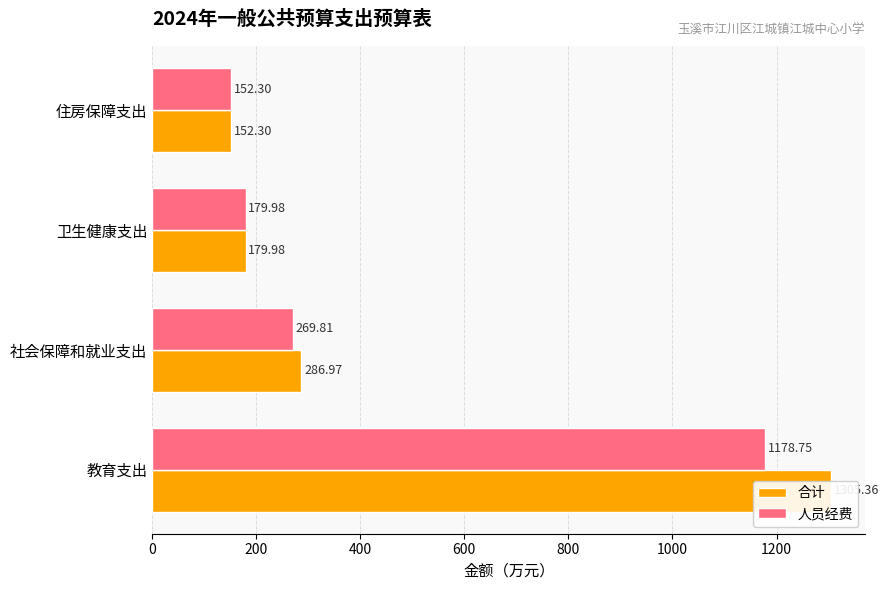

List the series in order of their peak value, highest first.

合计, 人员经费